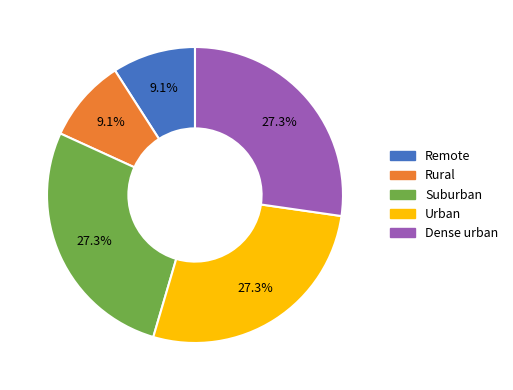

The Remote slice represents 9% of the pie. True or false?

True